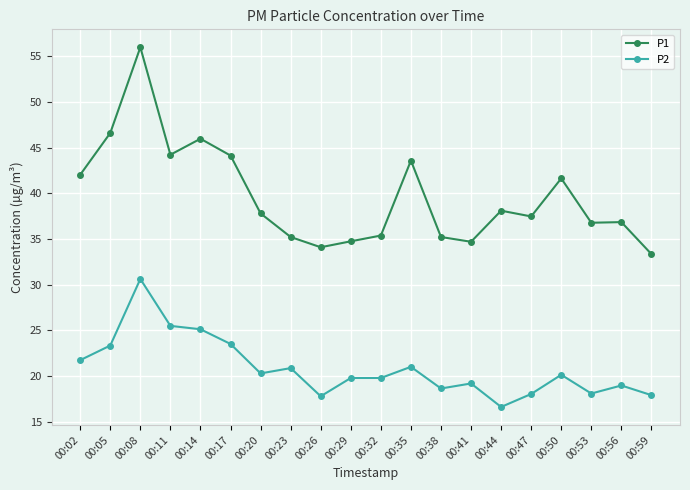

Does the chart have visible grid lines?

Yes